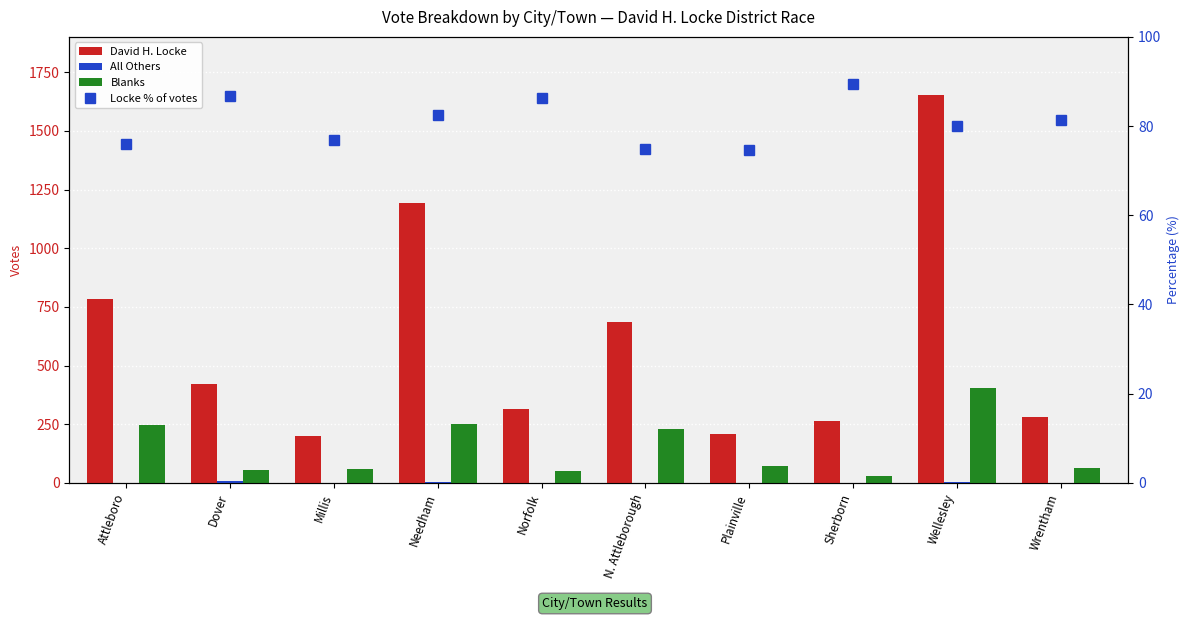

Which label corresponds to the largest value in the chart?

Wellesley